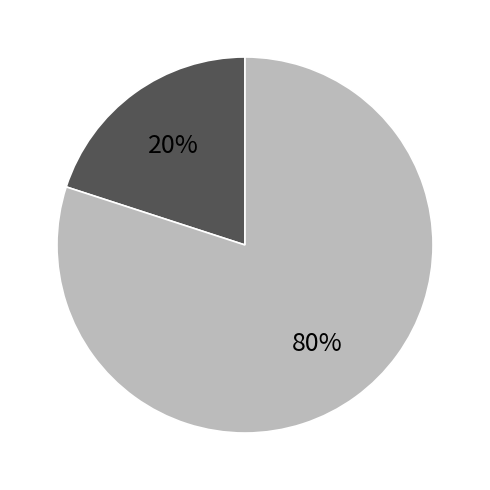

To the nearest percent, what is the average slice percentage?

50%